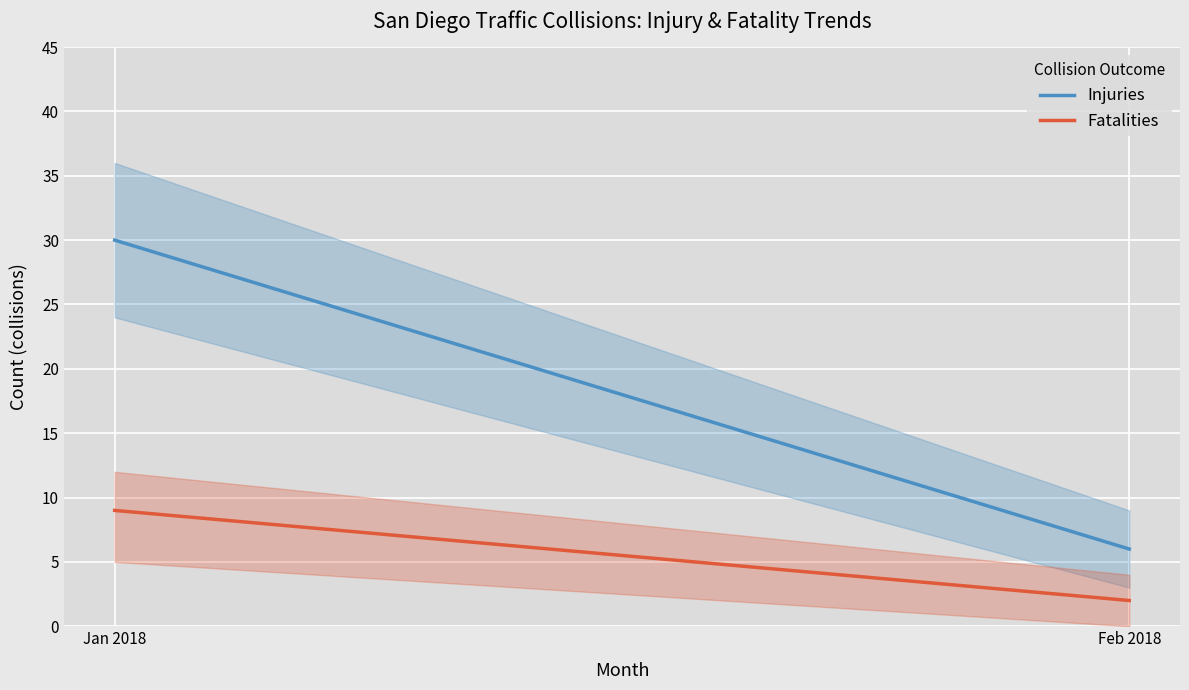

What is the label of the 2nd point from the left?

Feb 2018